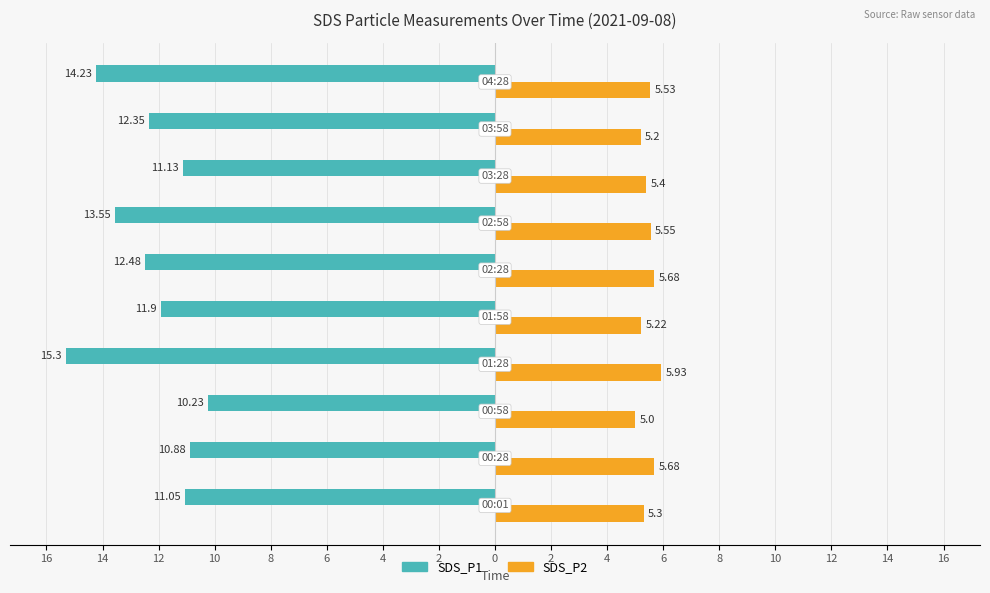

What is the average value of the SDS_P2 series?

5.4